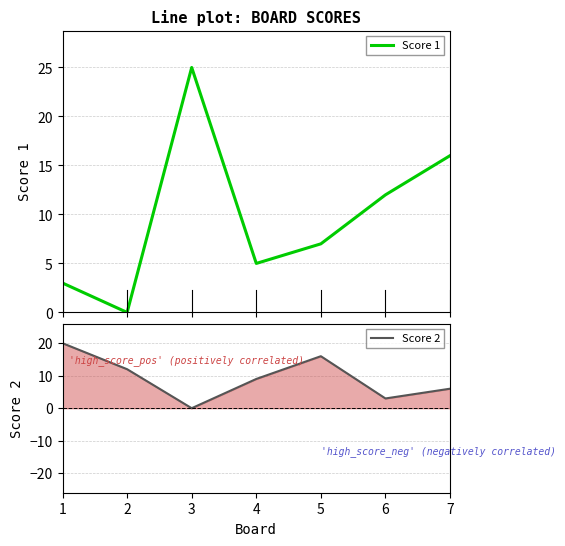

Is this an area chart (filled region under the line)?

No